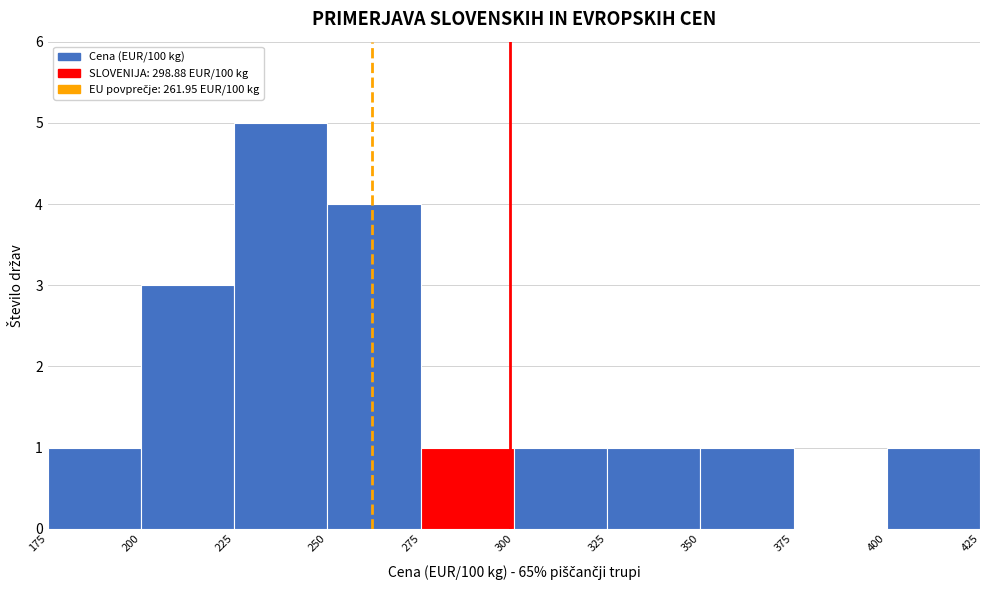

What is the height of the bar covering 350 to 375 on the x-axis? The values are not printed on the chart, so give them approximately, as read against the axis.

1